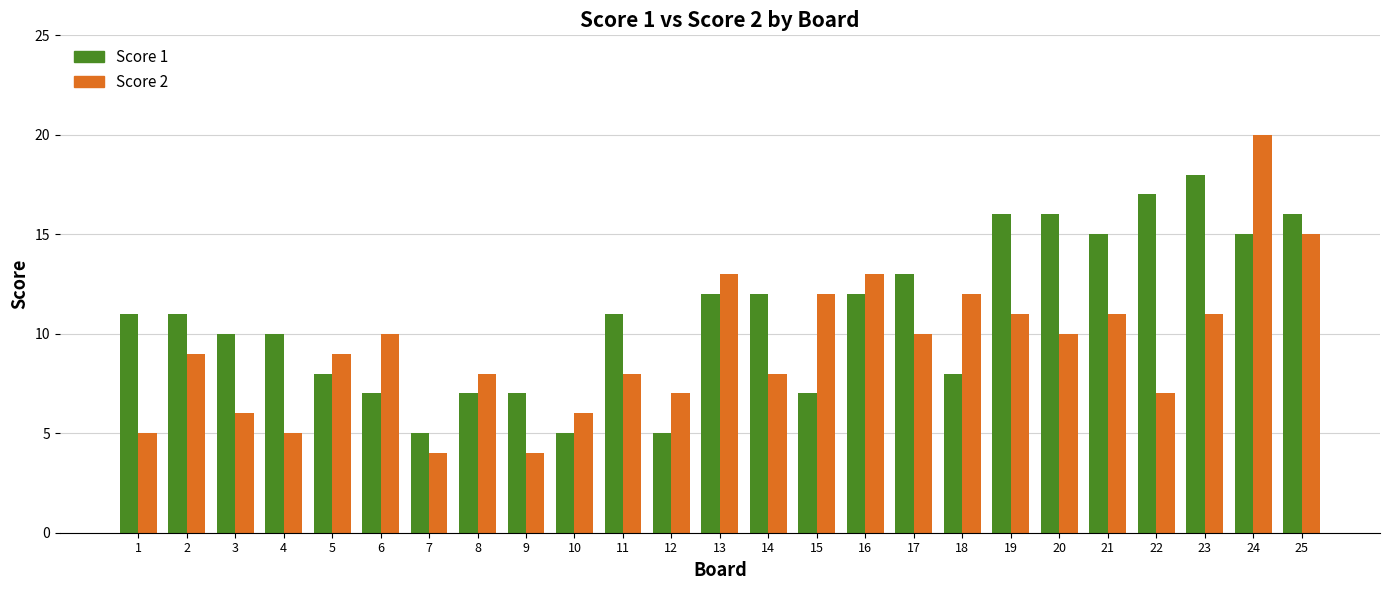

Reading right to left, list all the values displayed in this chart.

Score 1: 25=16	24=15	23=18	22=17	21=15	20=16	19=16	18=8	17=13	16=12	15=7	14=12	13=12	12=5	11=11	10=5	9=7	8=7	7=5	6=7	5=8	4=10	3=10	2=11	1=11
Score 2: 25=15	24=20	23=11	22=7	21=11	20=10	19=11	18=12	17=10	16=13	15=12	14=8	13=13	12=7	11=8	10=6	9=4	8=8	7=4	6=10	5=9	4=5	3=6	2=9	1=5